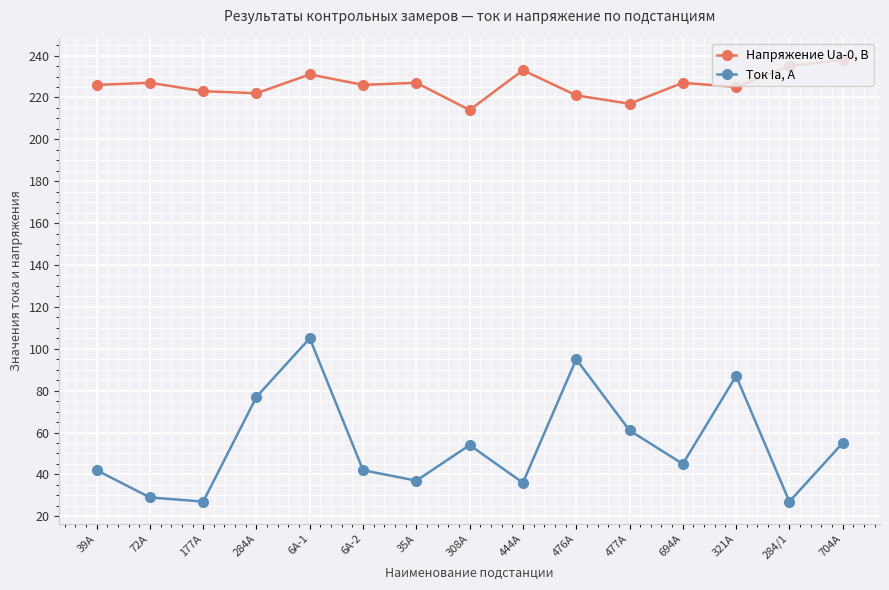

Which series has the largest range (max minus min)?

Ток Ia, А